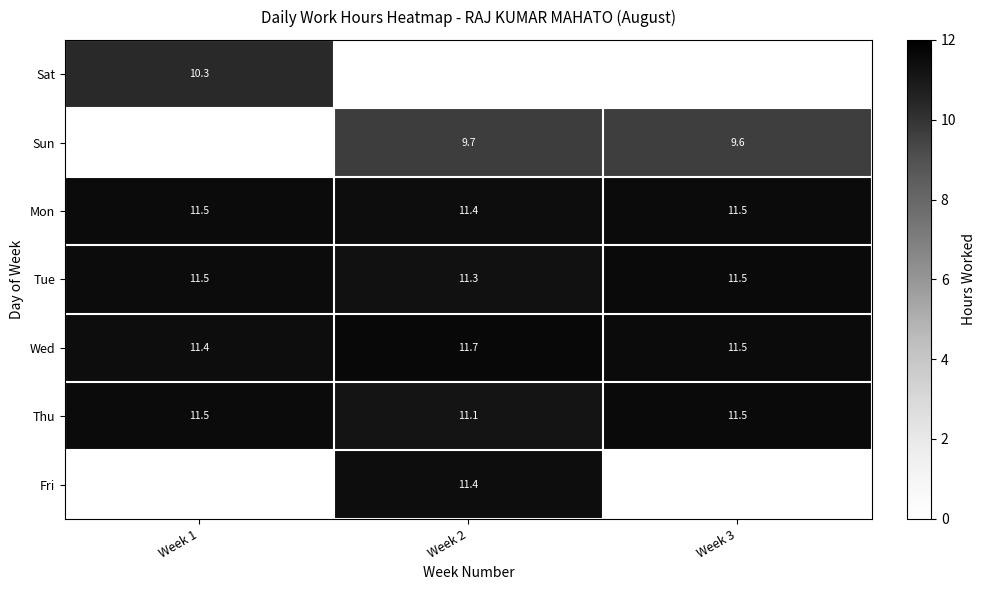

Is the value of Tue at Week 3 greater than the value of Sun at Week 2?

Yes